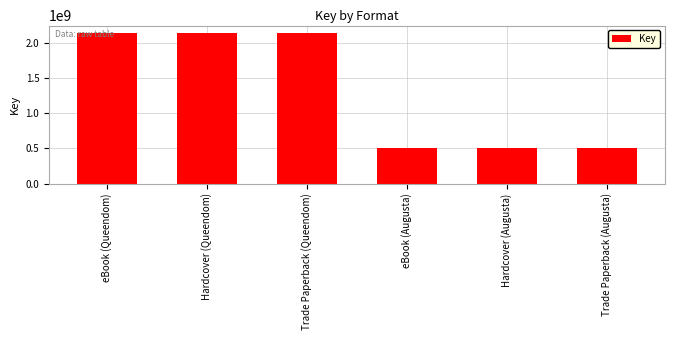

What is the minimum value shown in the chart?

504442208